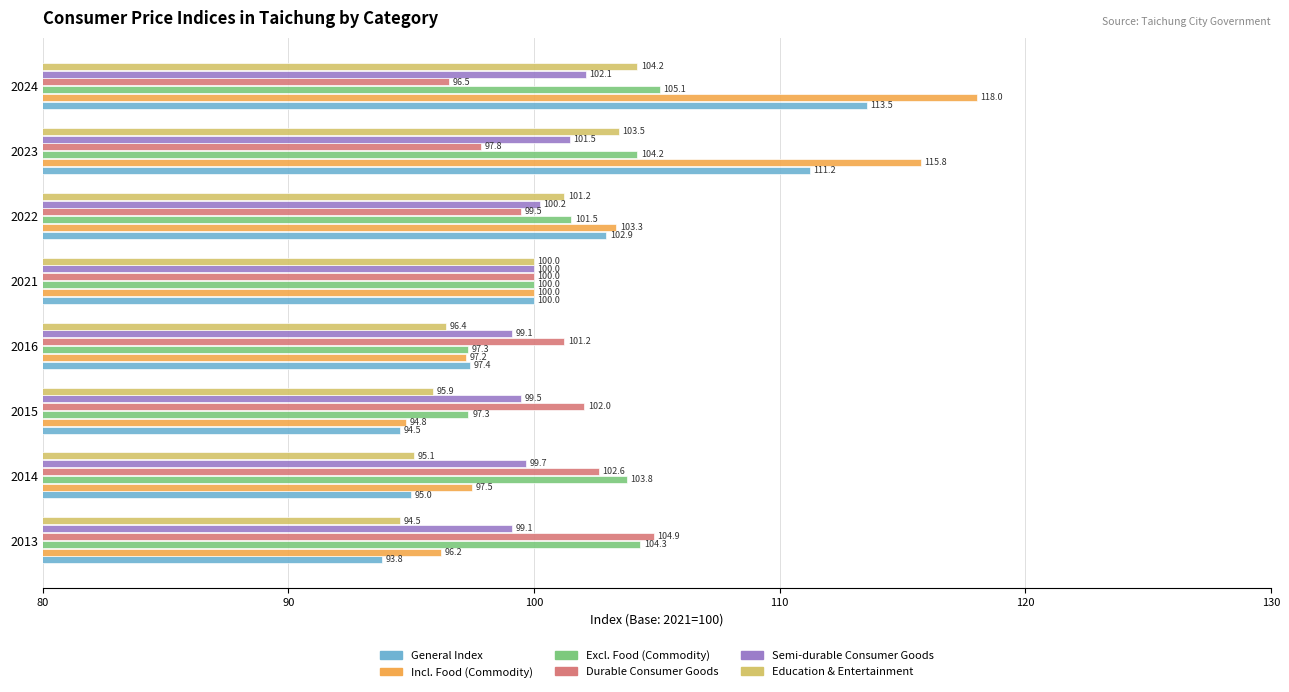

At which category is the sum across all series the highest?

2024